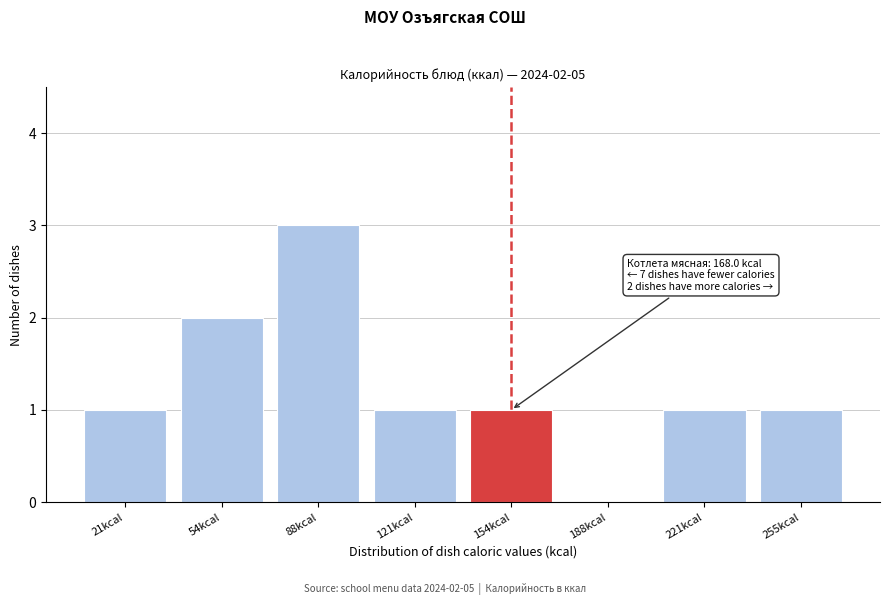

Reading right to left, transcribe all the data shown in this chart.

255kcal=1	221kcal=1	188kcal=0	154kcal=1	121kcal=1	88kcal=3	54kcal=2	21kcal=1